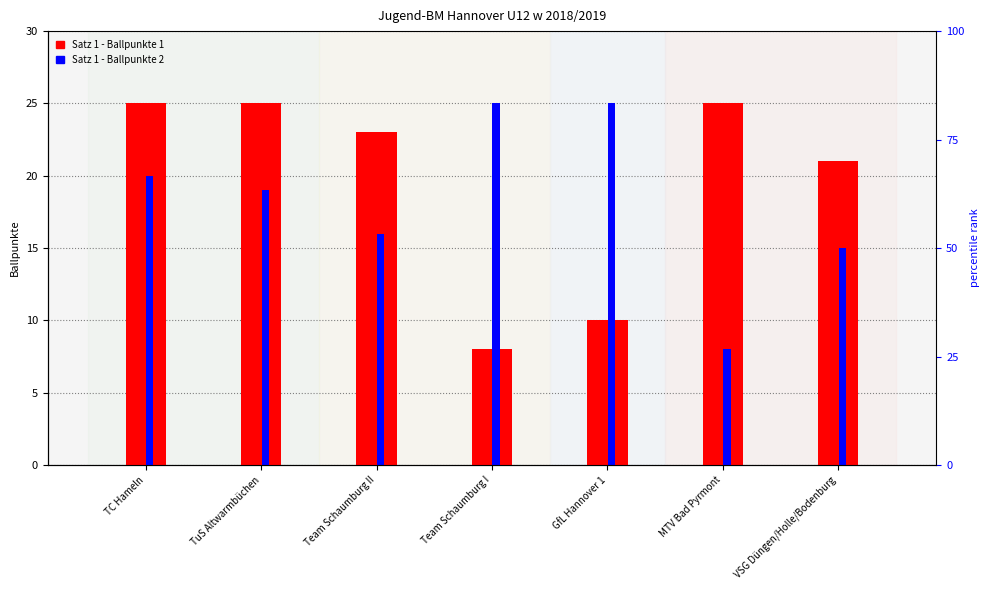

What are all the series names shown in the legend?

Satz 1 - Ballpunkte 1, Satz 1 - Ballpunkte 2